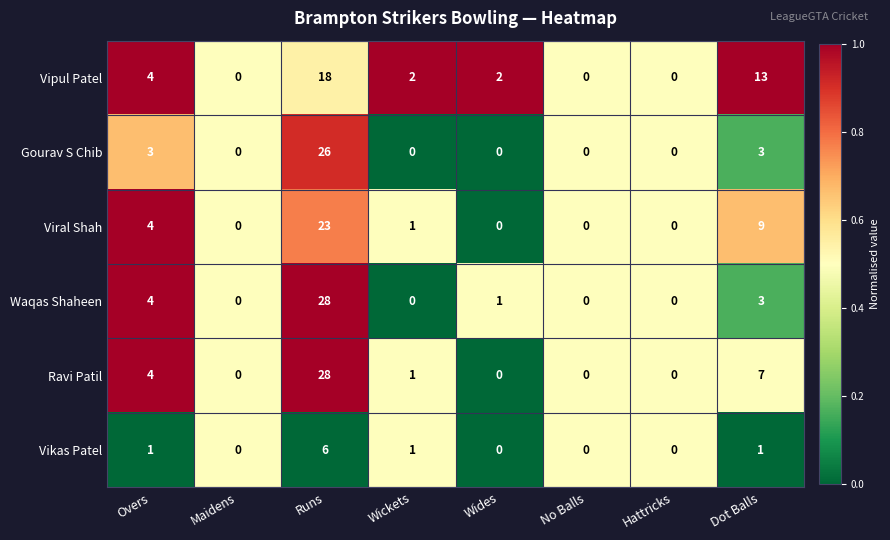

The Ravi Patil series shows 28 at Runs. True or false?

True